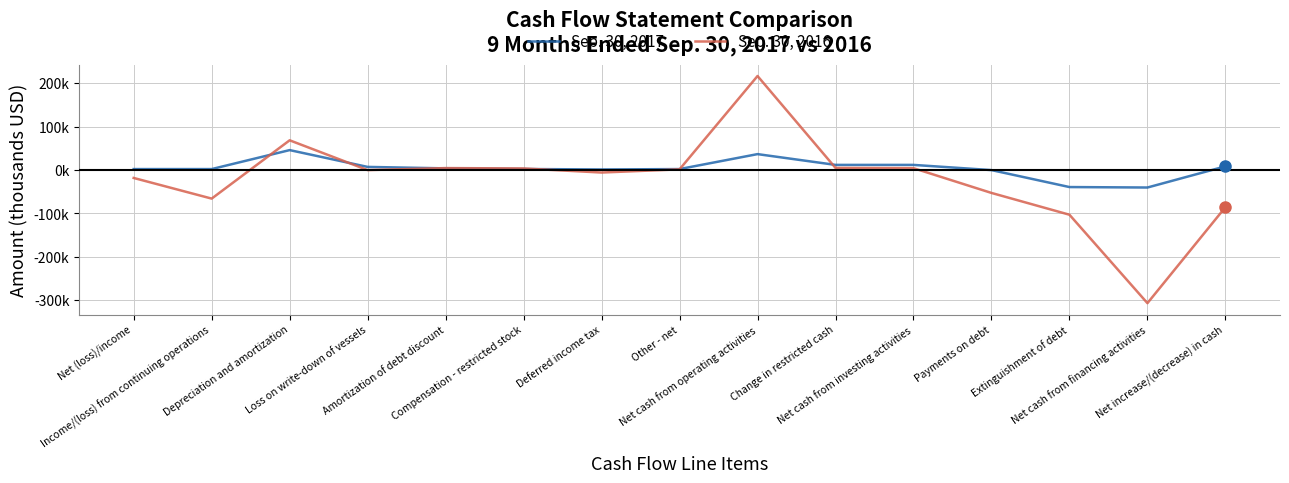

Where is the first local maximum for Sep. 30, 2016?

Depreciation and amortization